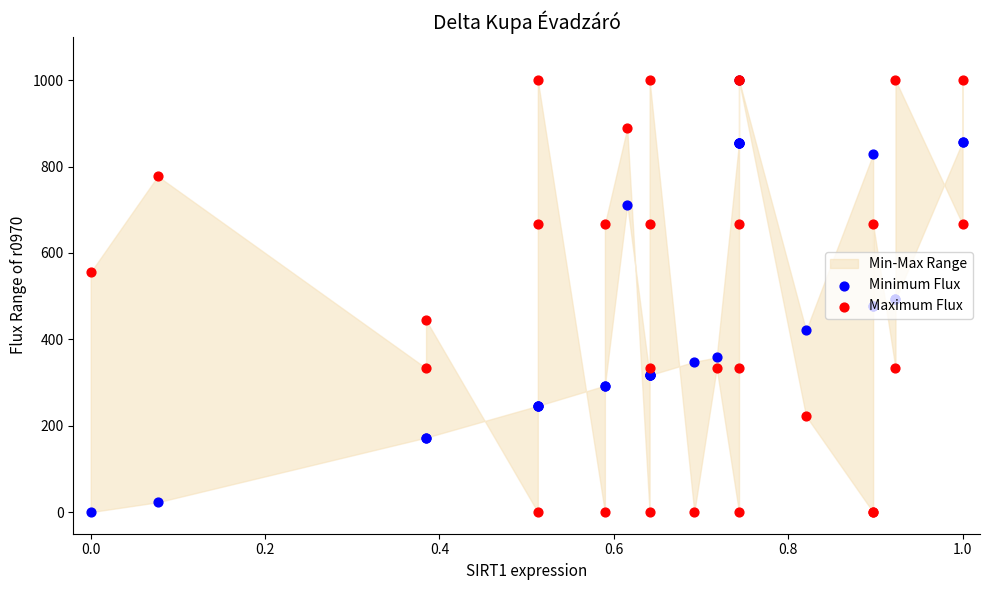

What are all the series names shown in the legend?

Minimum Flux, Maximum Flux